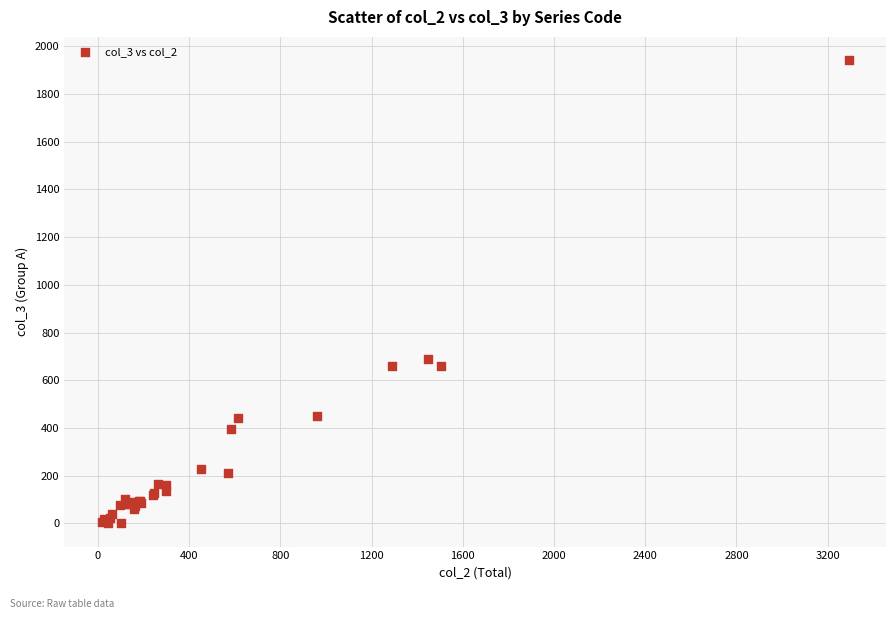

What Y value in the scatter plot is closest to 971?

691